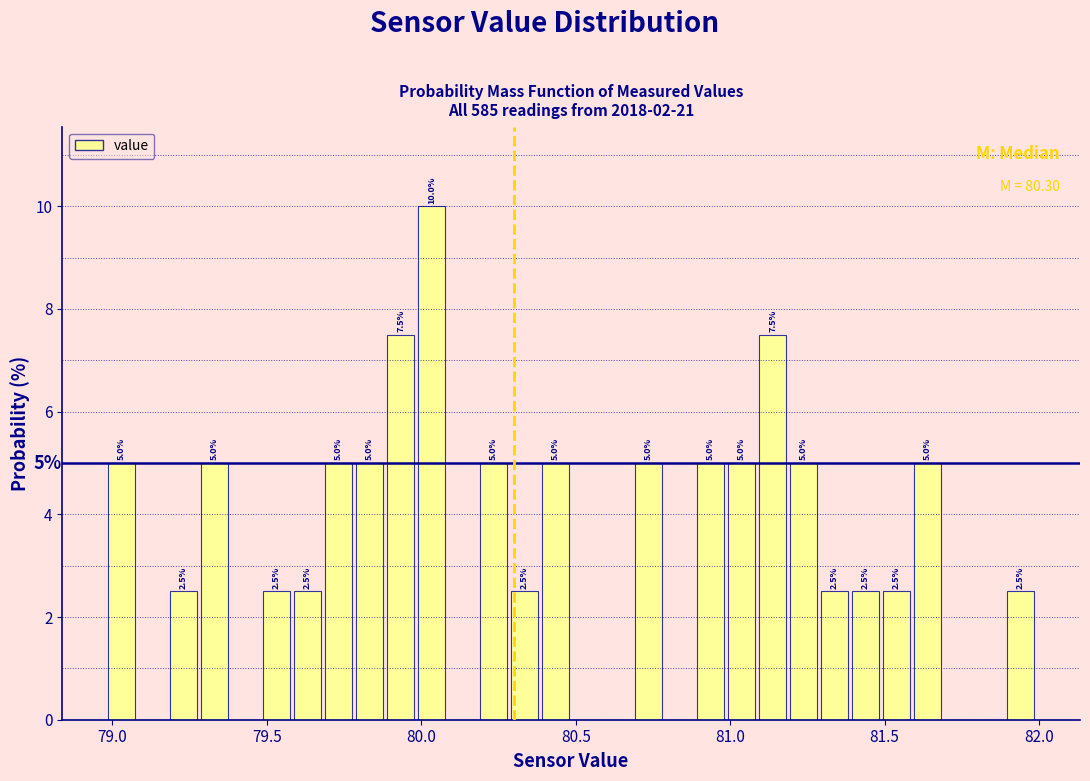

Around what value on the x-axis is the tallest bar? Give the approximate position of its centre, as read against the axis.

80.05